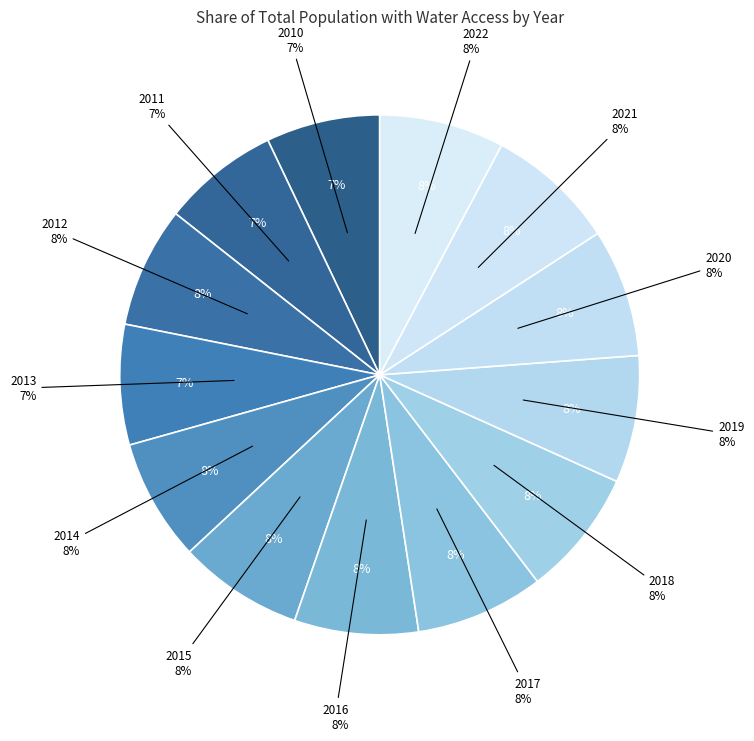

Combined, do 2015 and 2022 account for over 50%?

No